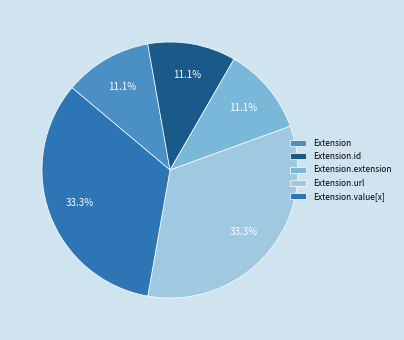

Does any single category account for the majority?

No